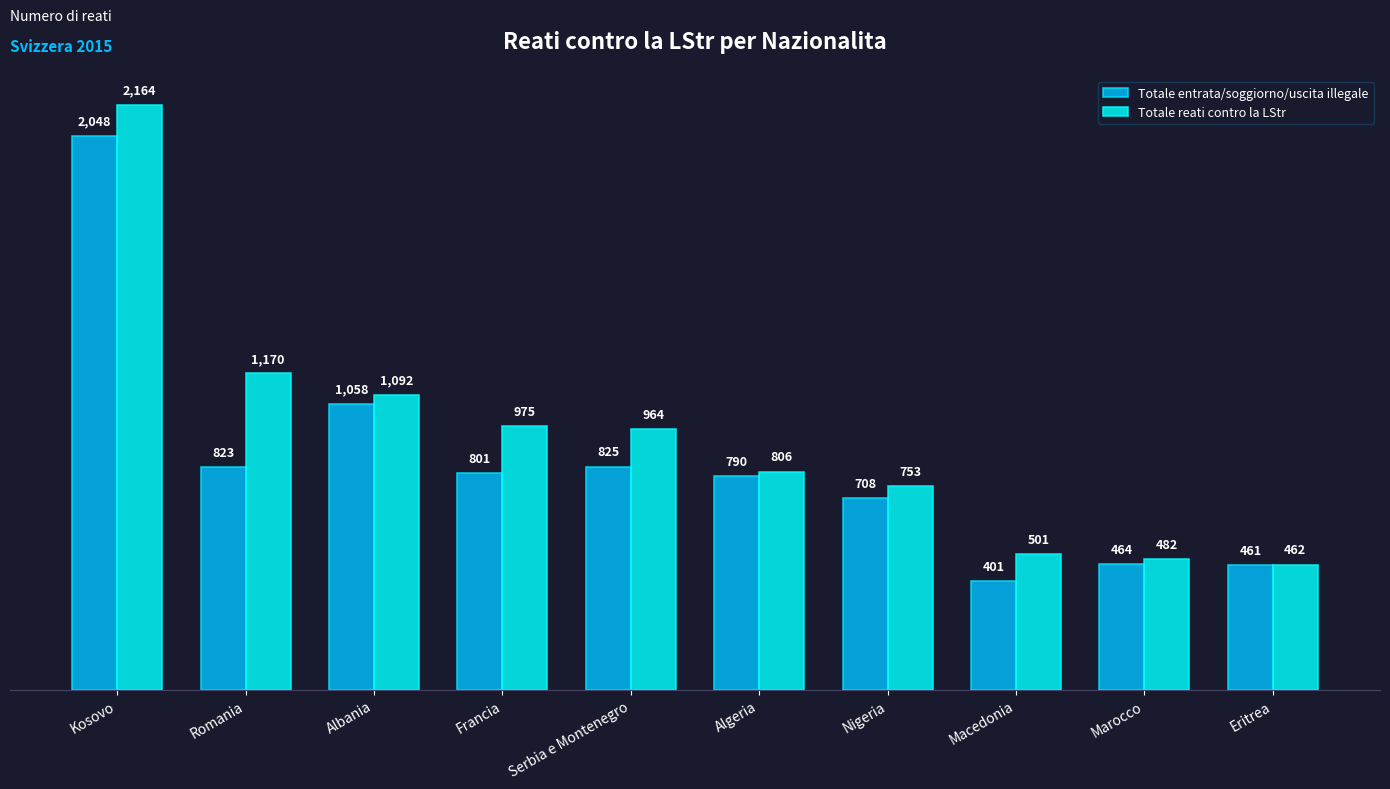

What is the label of the 6th bar from the right?

Serbia e Montenegro